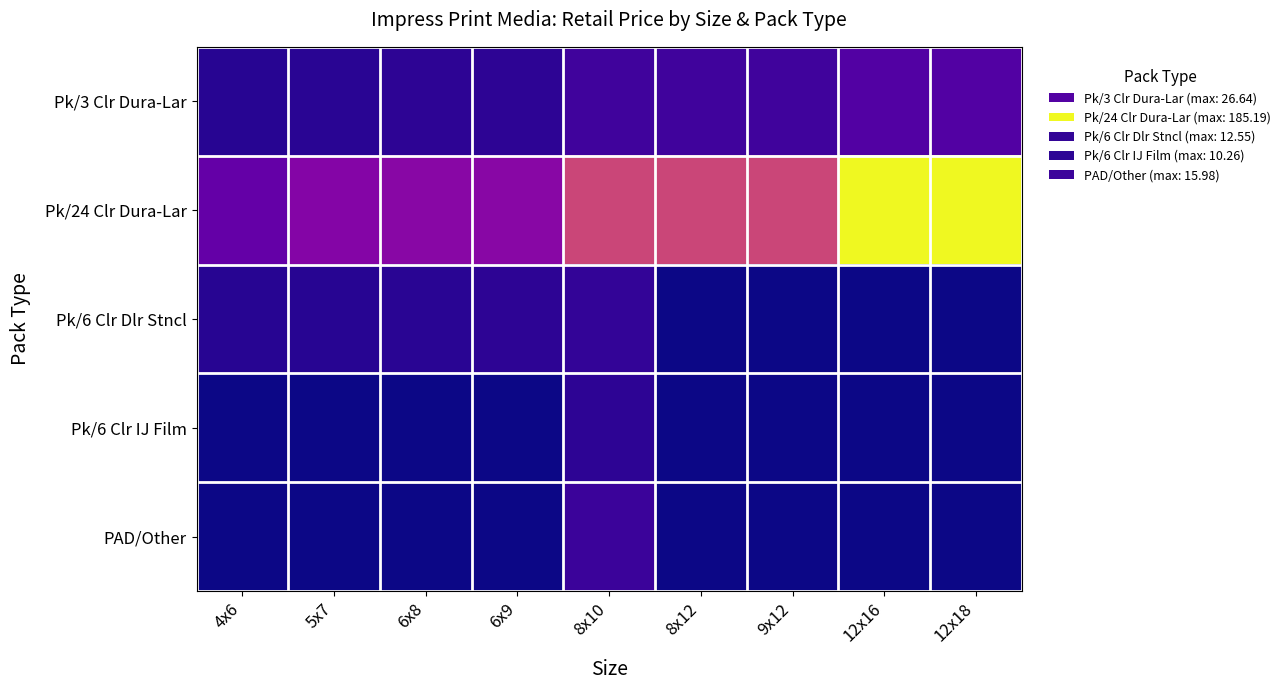

Which label corresponds to the largest value in the chart?

12x16